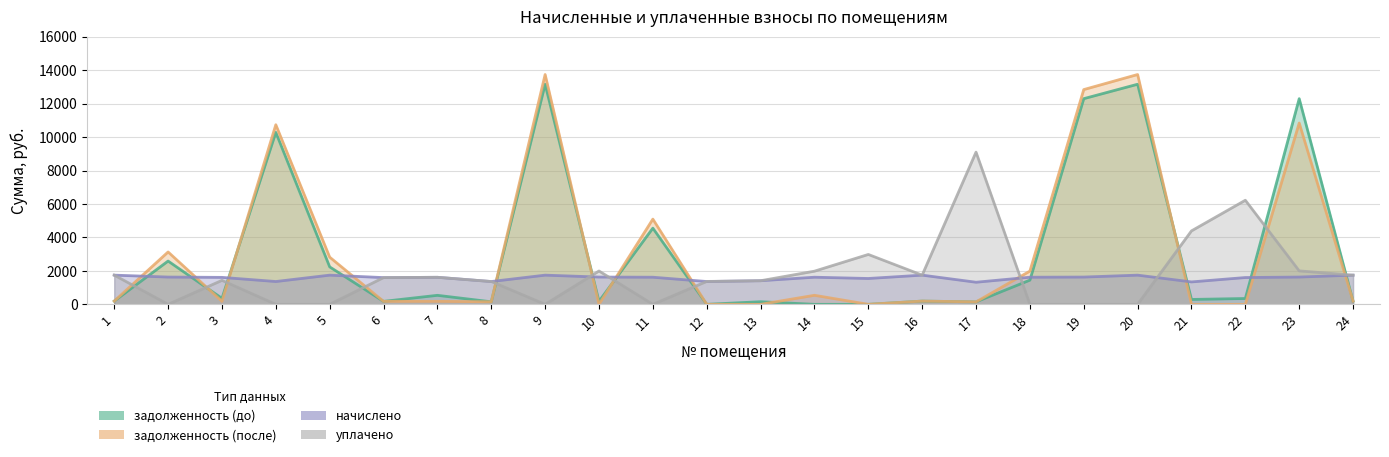

What is the difference between the уплачено values at 11 and 10?

1993.9